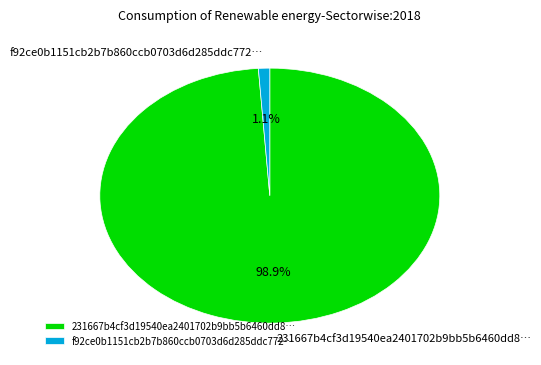

How much of the chart is everything except f92ce0b1151cb2b7b860ccb0703d6d285ddc772…?

98.9%